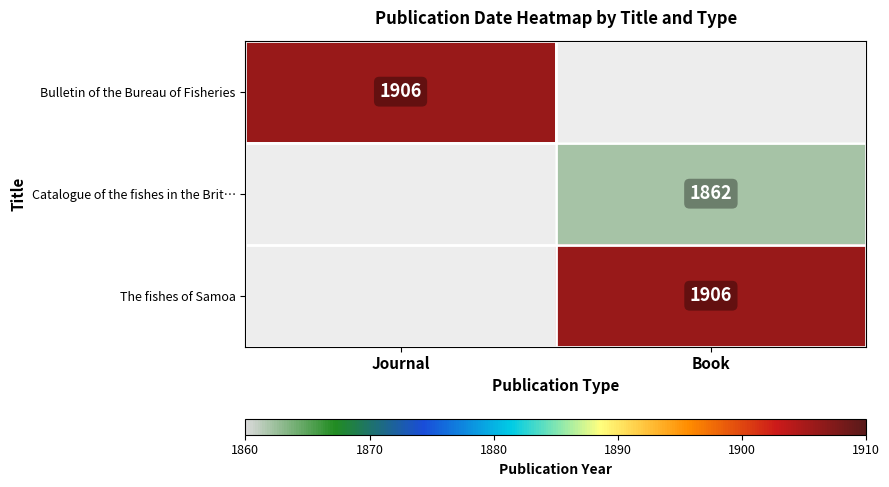

The value of Catalogue of the fishes in the Brit… at Book is 2915. True or false?

False